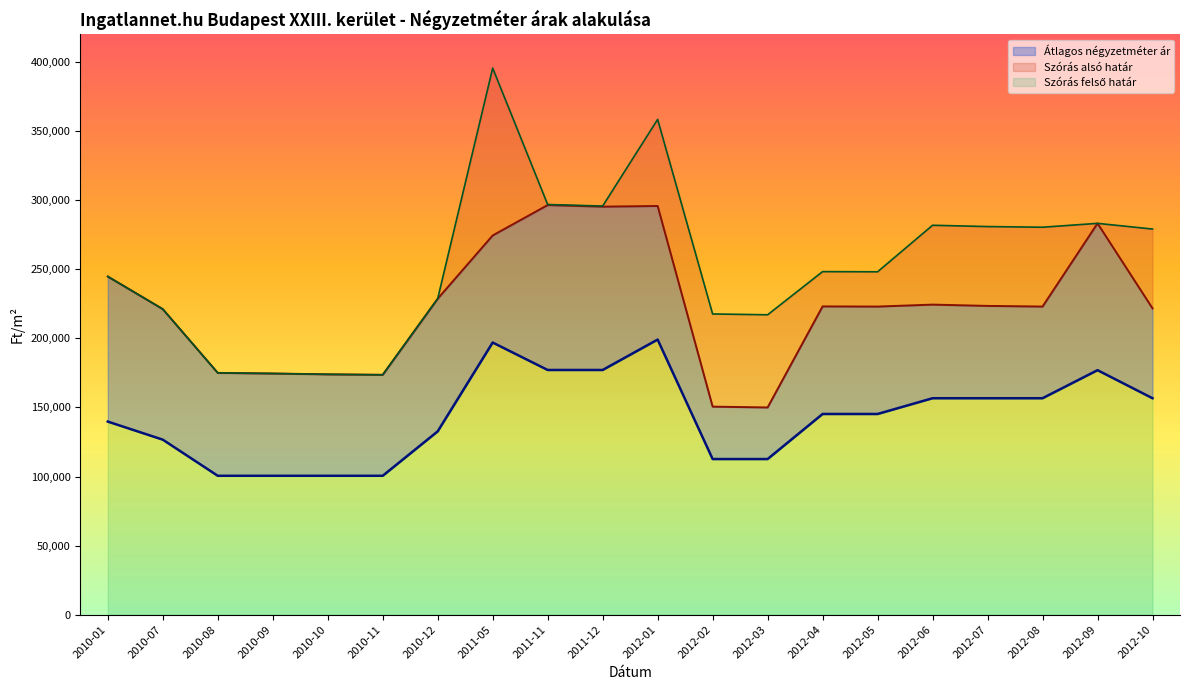

Which series has the largest total across all categories?

Szórás felső határ